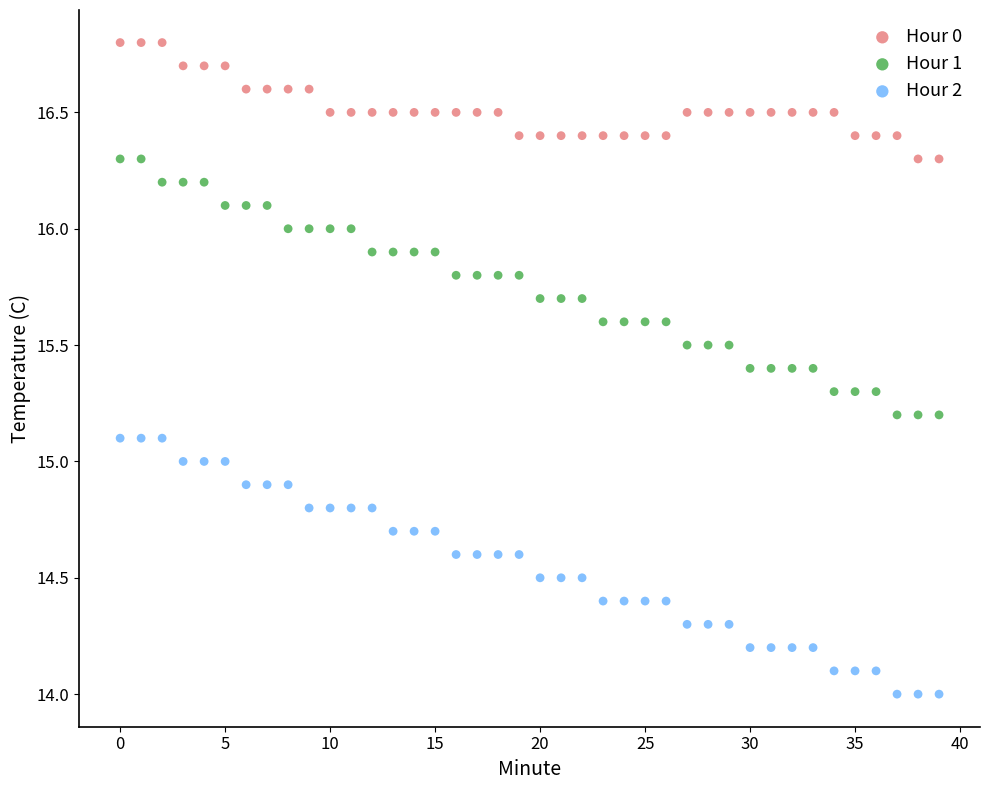

Which series contains the lowest Y value?

Hour 2